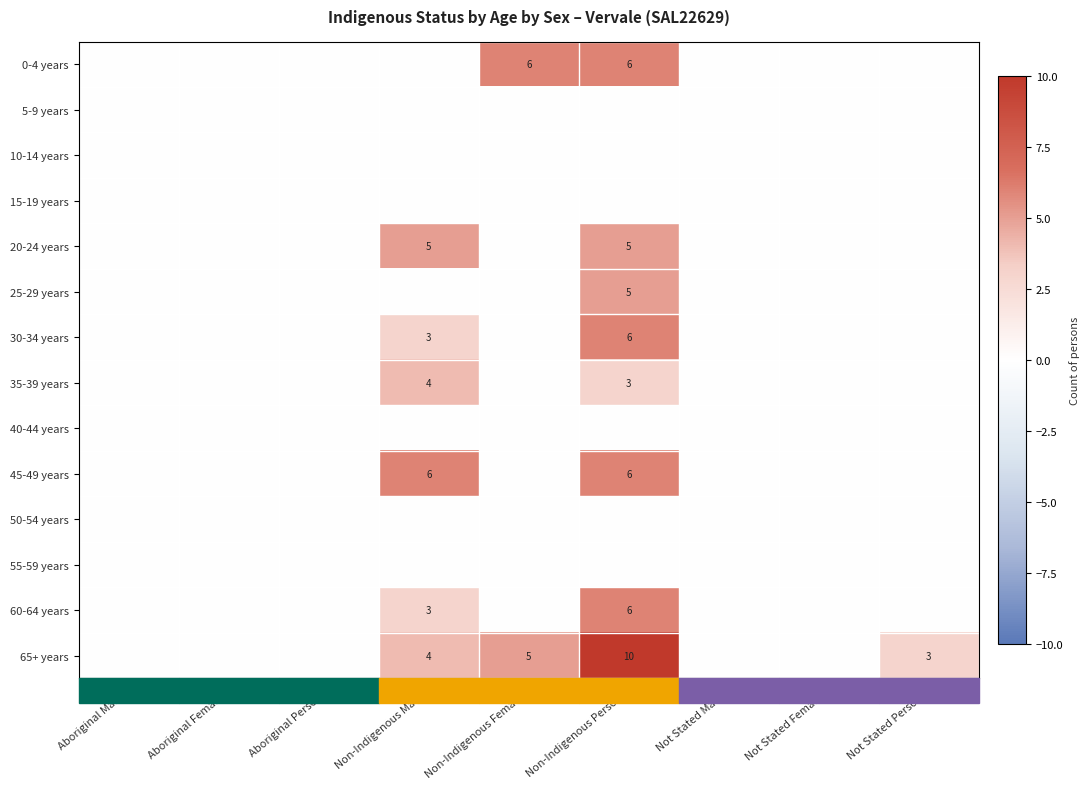

The value of 65+ years at Non-Indigenous Males is 2. True or false?

False